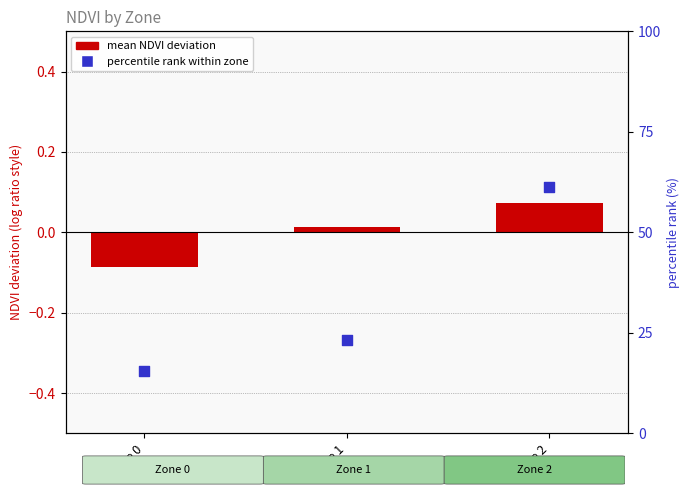

At how many categories does at least one series exceed 3?

3